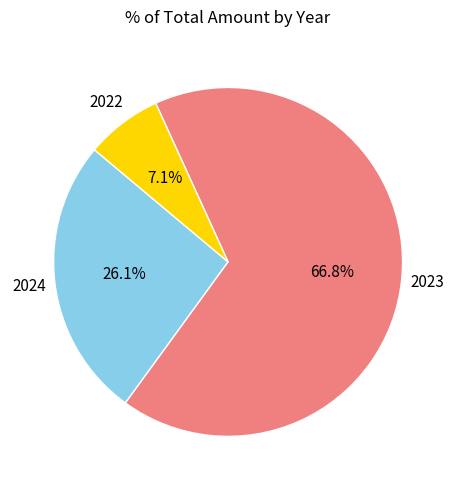

How many slices are in this pie chart?

3